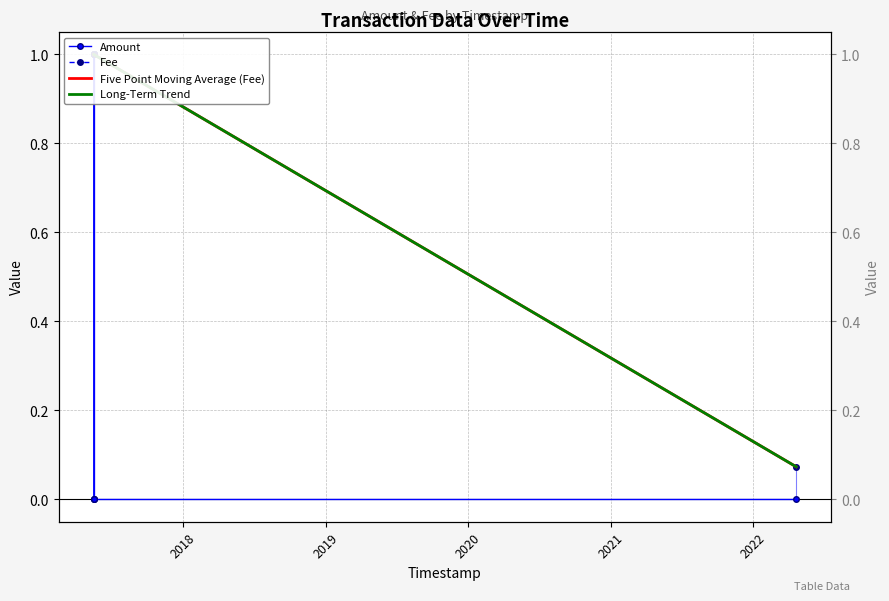

What are all the series names shown in the legend?

Amount, Fee, Five Point Moving Average (Fee), Long-Term Trend